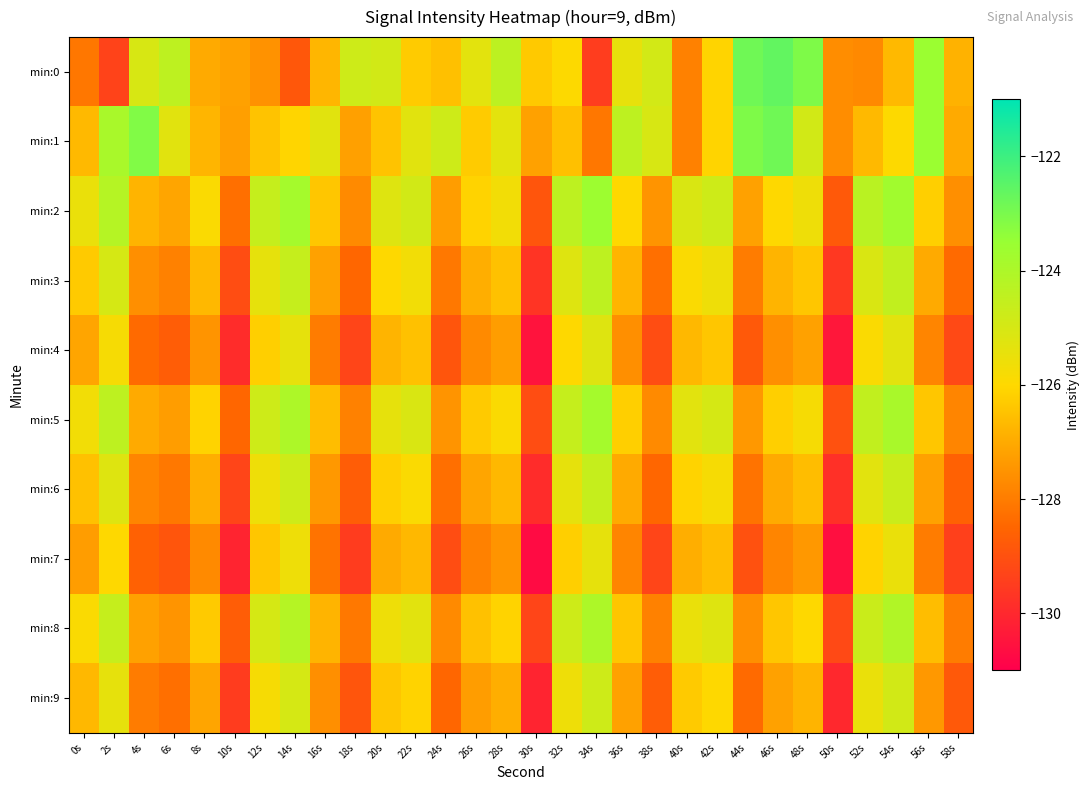

Which category has the highest value across all series?

46s